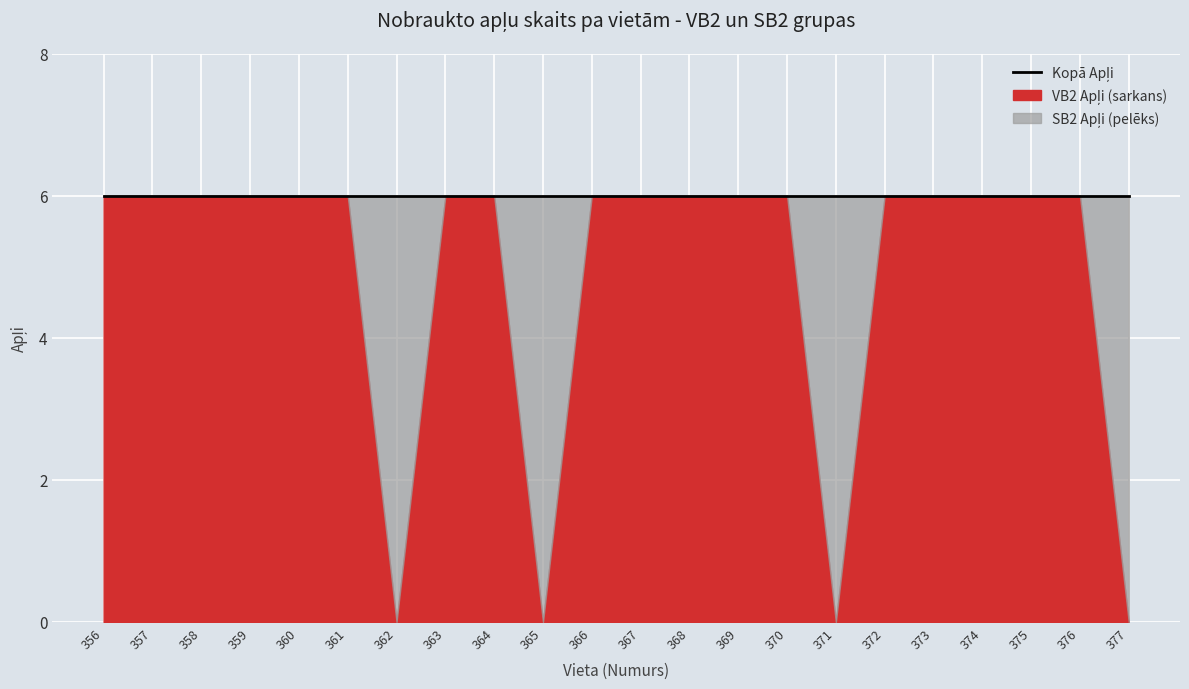

Reading left to right, transcribe all the data shown in this chart.

VB2 Apļi: 356=6	357=6	358=6	359=6	360=6	361=6	362=0	363=6	364=6	365=0	366=6	367=6	368=6	369=6	370=6	371=0	372=6	373=6	374=6	375=6	376=6	377=0
SB2 Apļi: 356=0	357=0	358=0	359=0	360=0	361=0	362=6	363=0	364=0	365=6	366=0	367=0	368=0	369=0	370=0	371=6	372=0	373=0	374=0	375=0	376=0	377=6